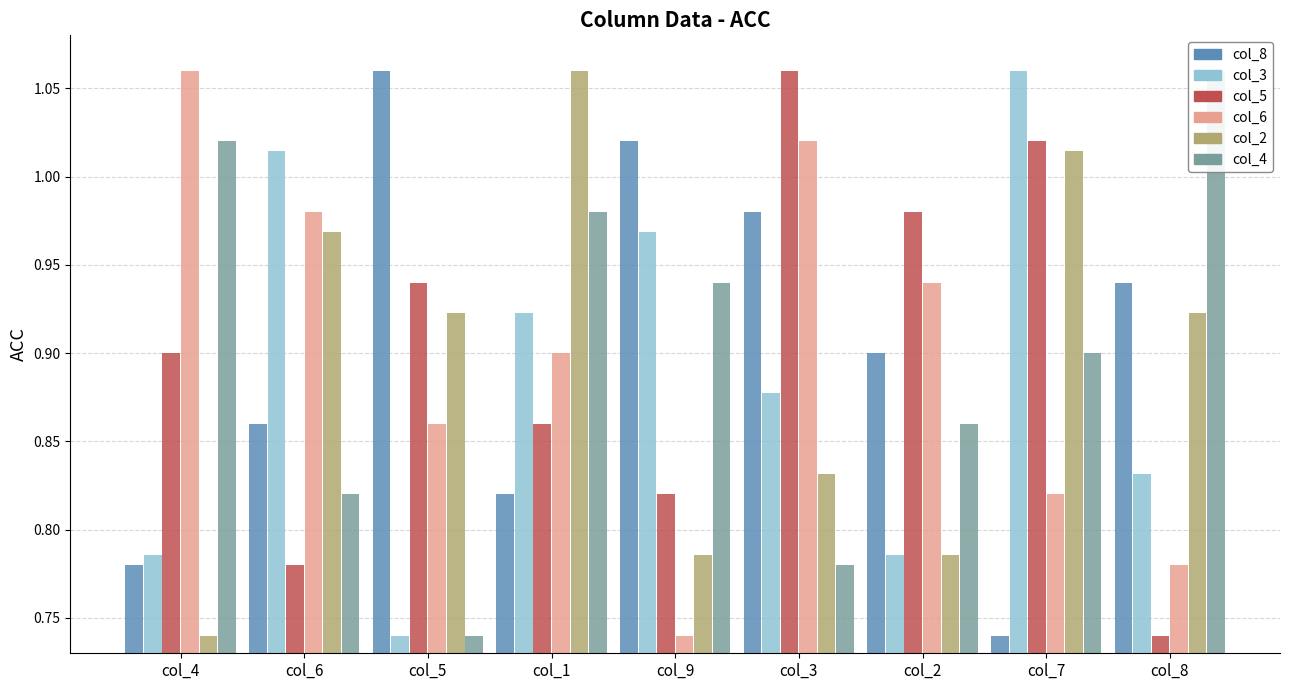

What is the average value of the col_8 series?

0.9